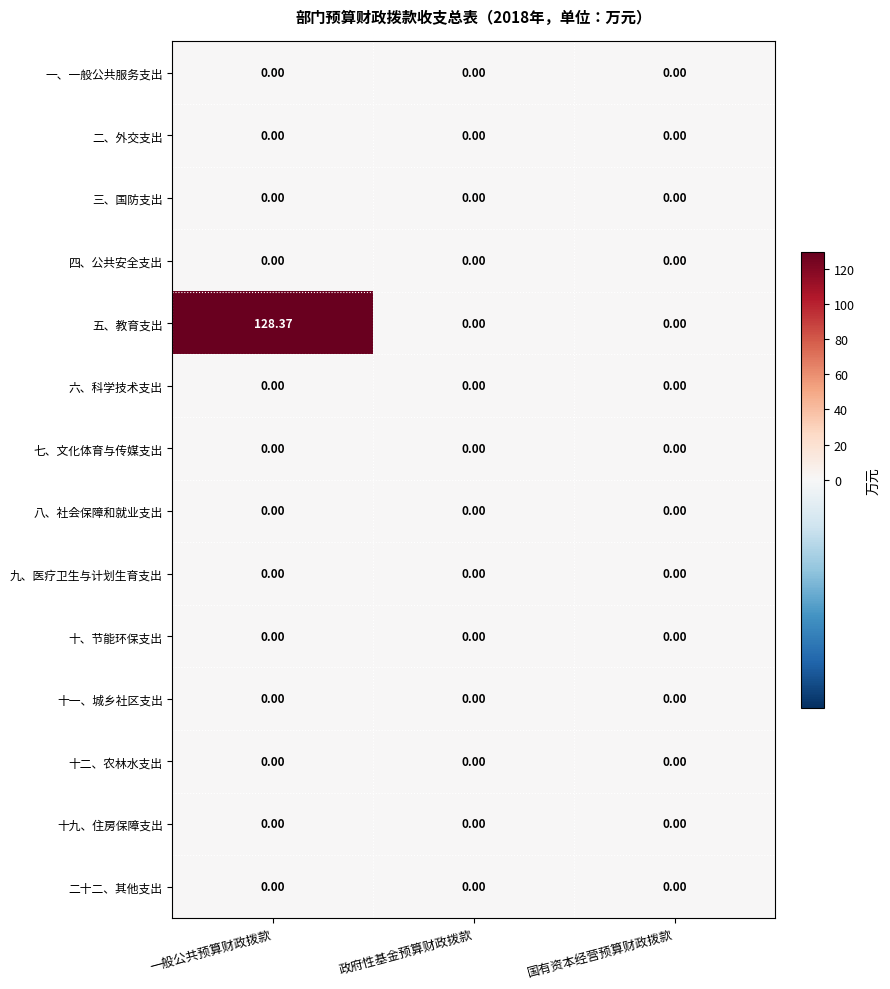

At which category is the sum across all series the highest?

一般公共预算财政拨款